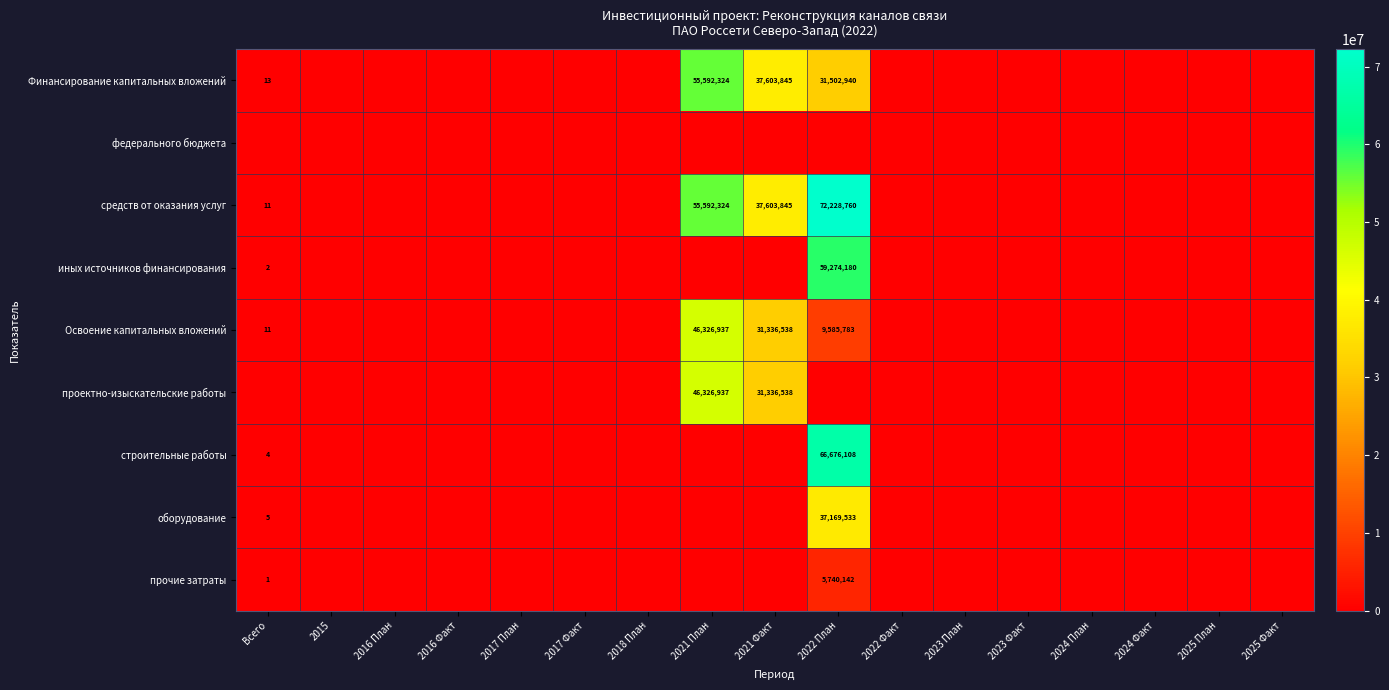

Is it true that иных источников финансирования equals 77939480 at 2022 План?

False